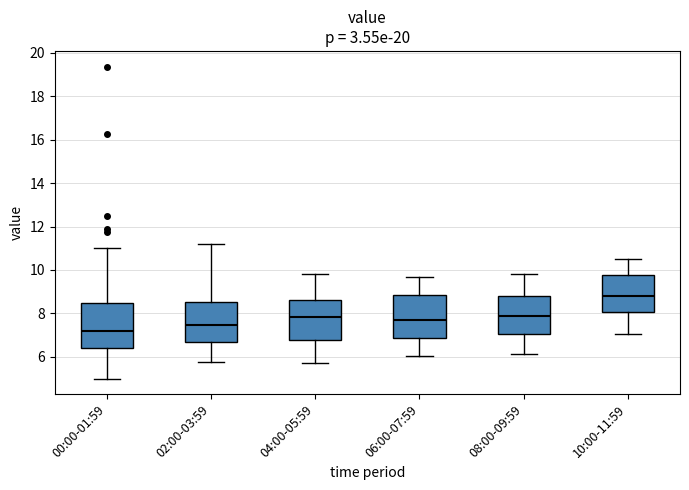

Where does the lower whisker of the box for 04:00-05:59 end on the y-axis? The values are not printed on the chart, so give them approximately, as read against the axis.

5.8